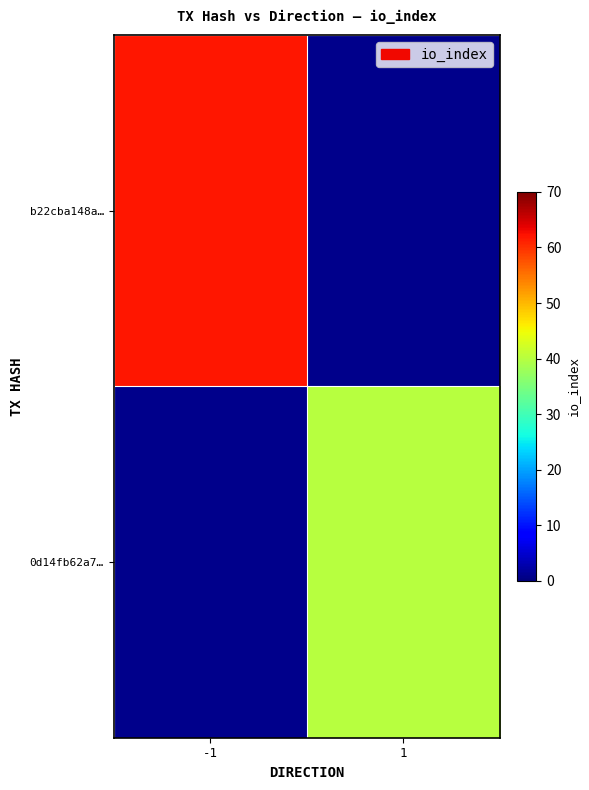

At which label does 0d14fb62a7… reach its peak?

-1